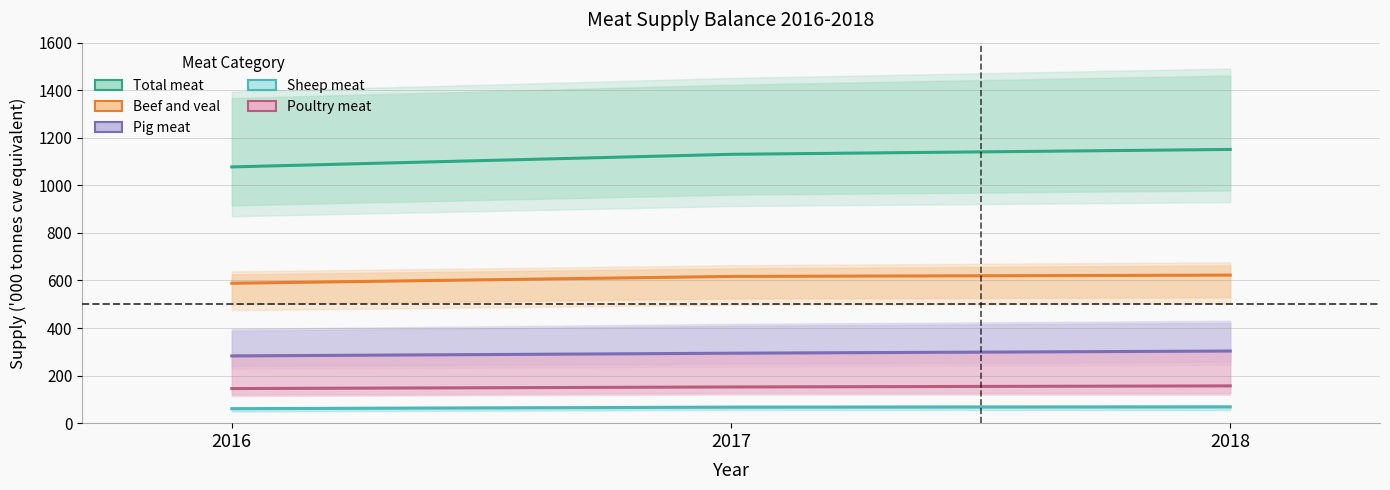

What is the highest value of the Sheep meat series?

68.4